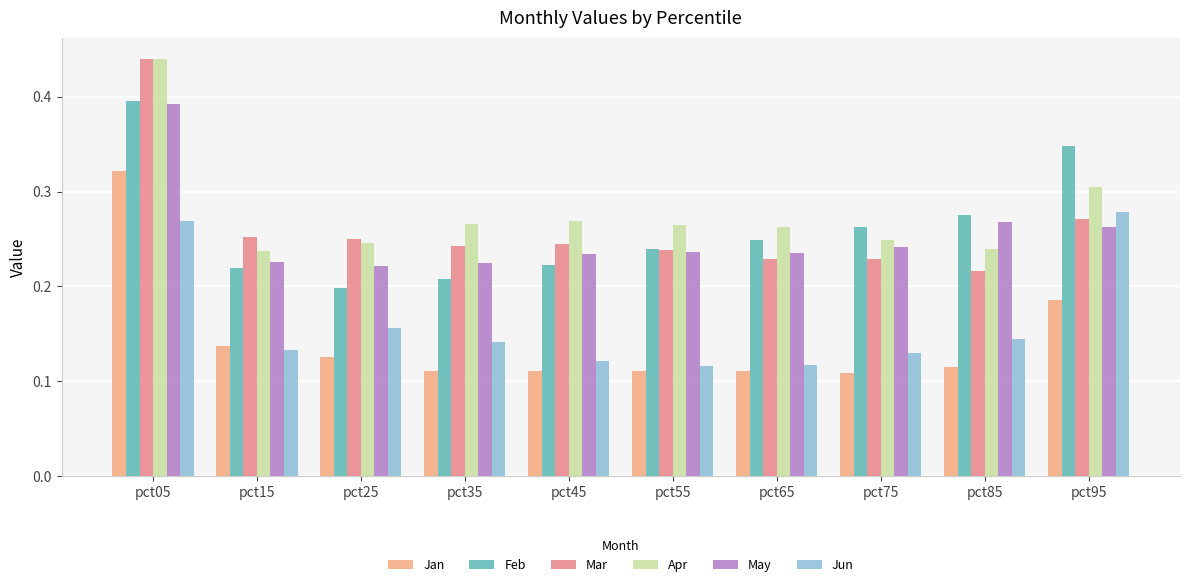

Count the Feb values in the range 0 to 1.

10